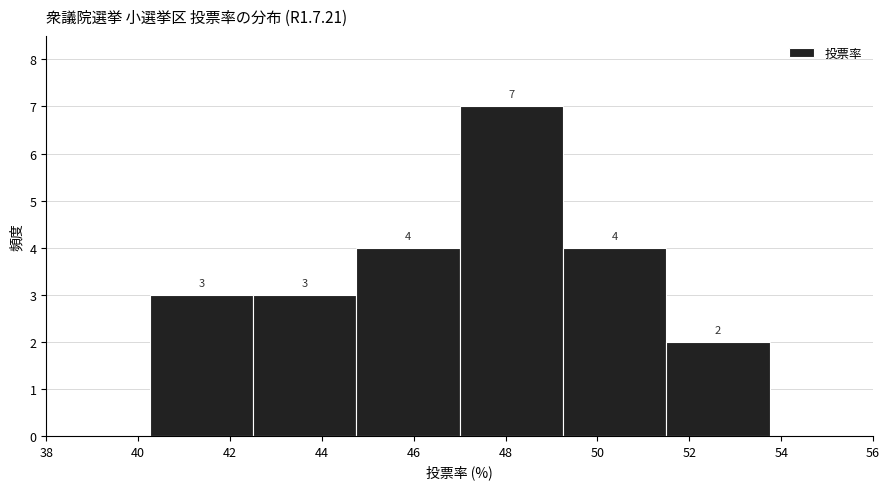

Over which range of the x-axis is the bar tallest?

47.00 to 49.25